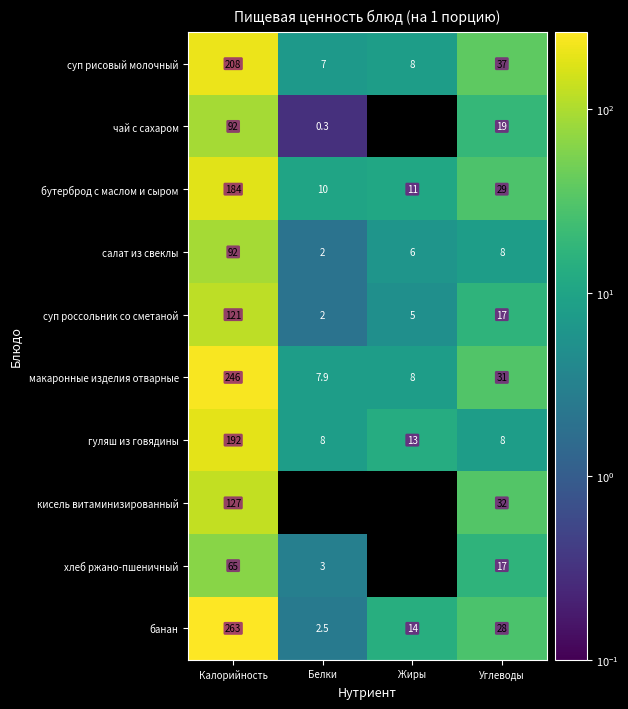

What is the minimum value for банан?

2.5